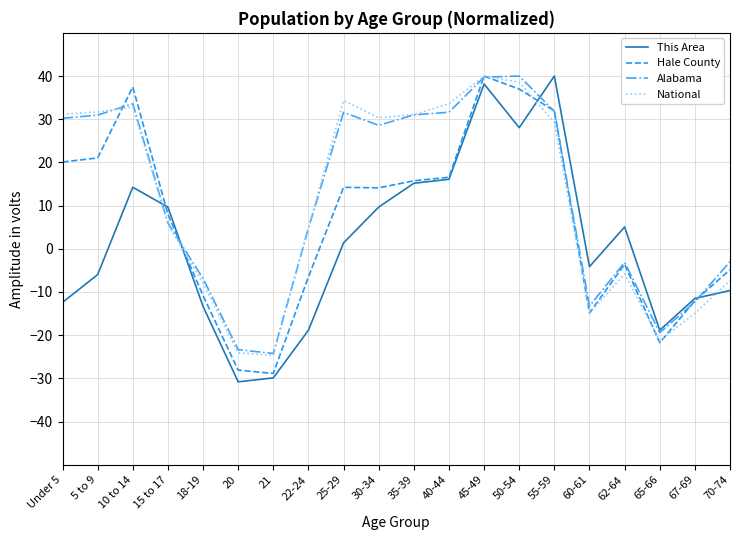

The This Area series shows 16.1 at 40-44. True or false?

True